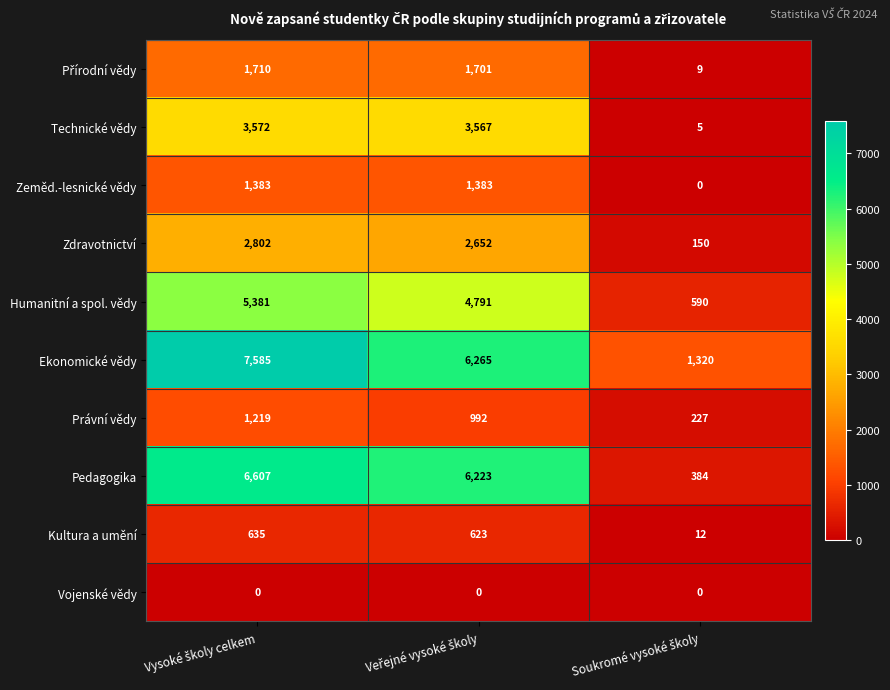

Which series has the largest total across all categories?

Ekonomické vědy